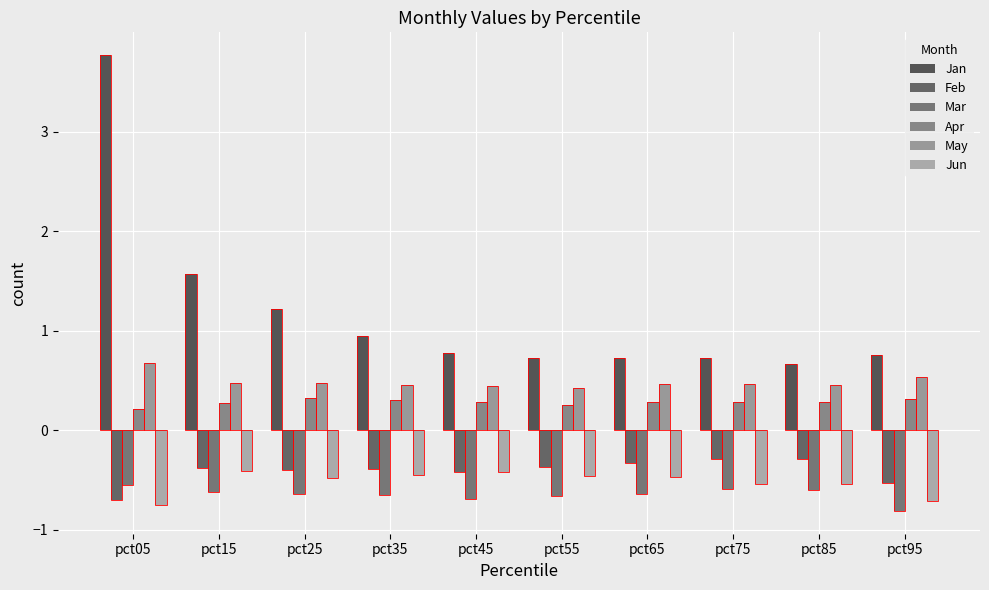

List the labels in order of Jan value, smallest first.

pct85, pct65, pct55, pct75, pct95, pct45, pct35, pct25, pct15, pct05